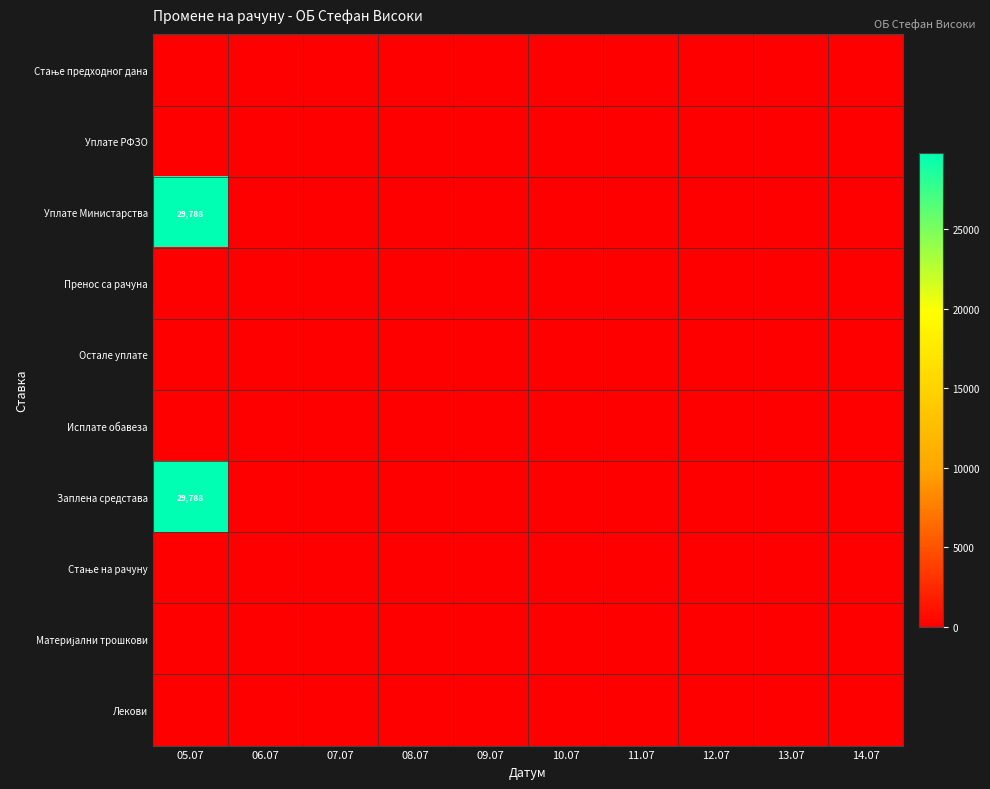

What is the greatest value displayed?

29787.5